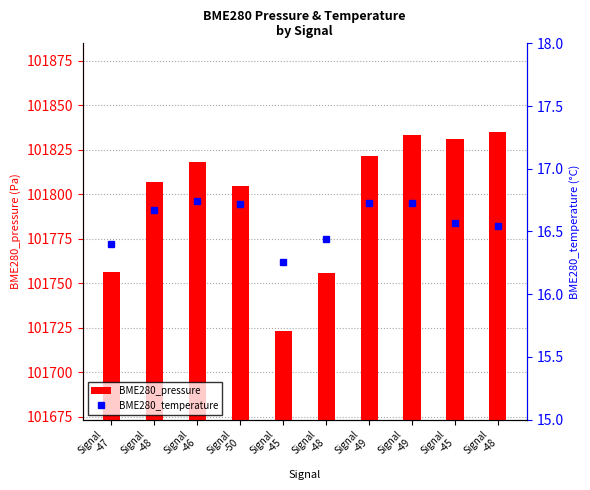

At how many categories does at least one series exceed 83866?

10